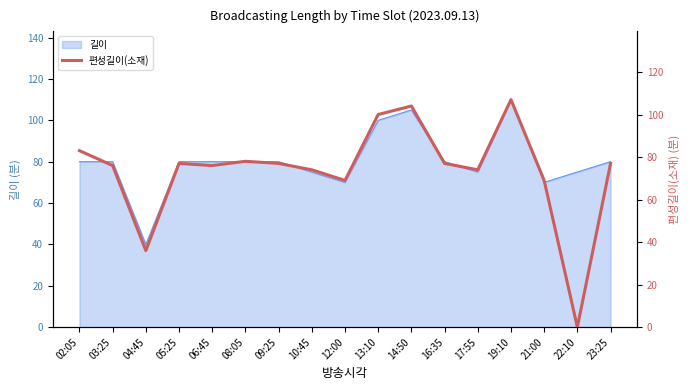

How many points are higher than both their immediate neighbors (excluding endpoints)?

4